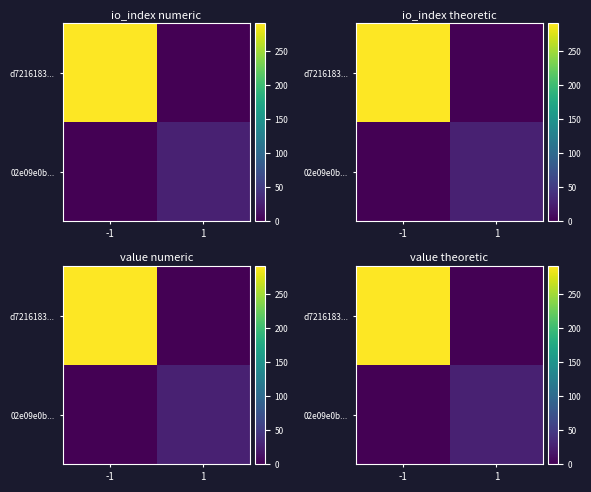

At -1, list the series in order from smallest to largest.

02e09e0b..., d7216183...